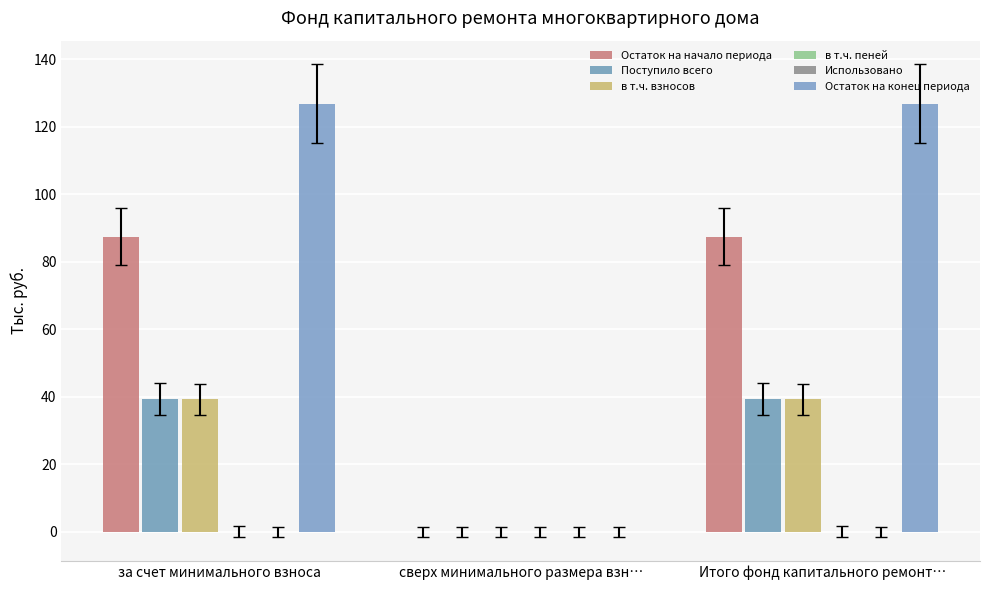

How many data points in Поступило всего are above 39?

2